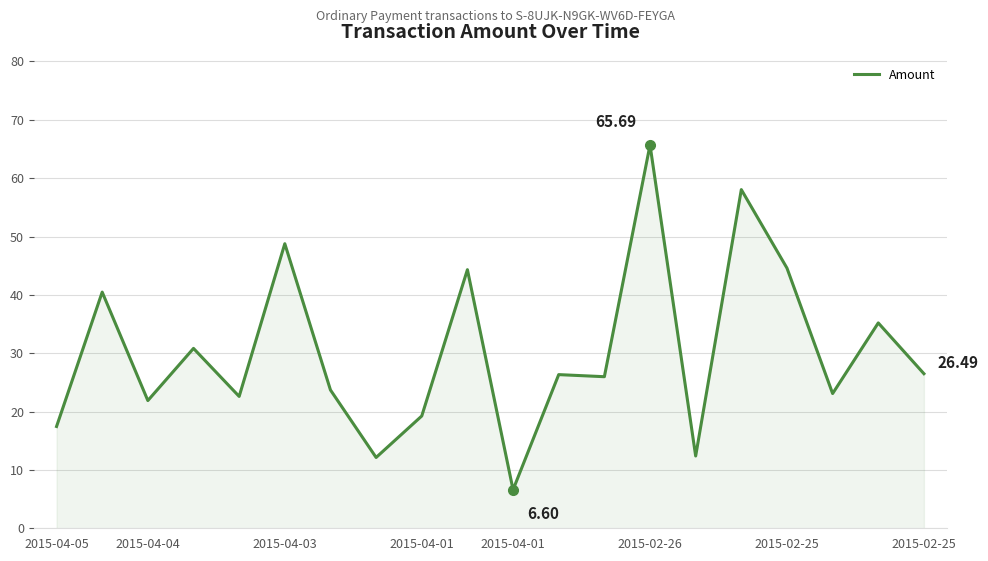

How many categories are shown in the chart?

20